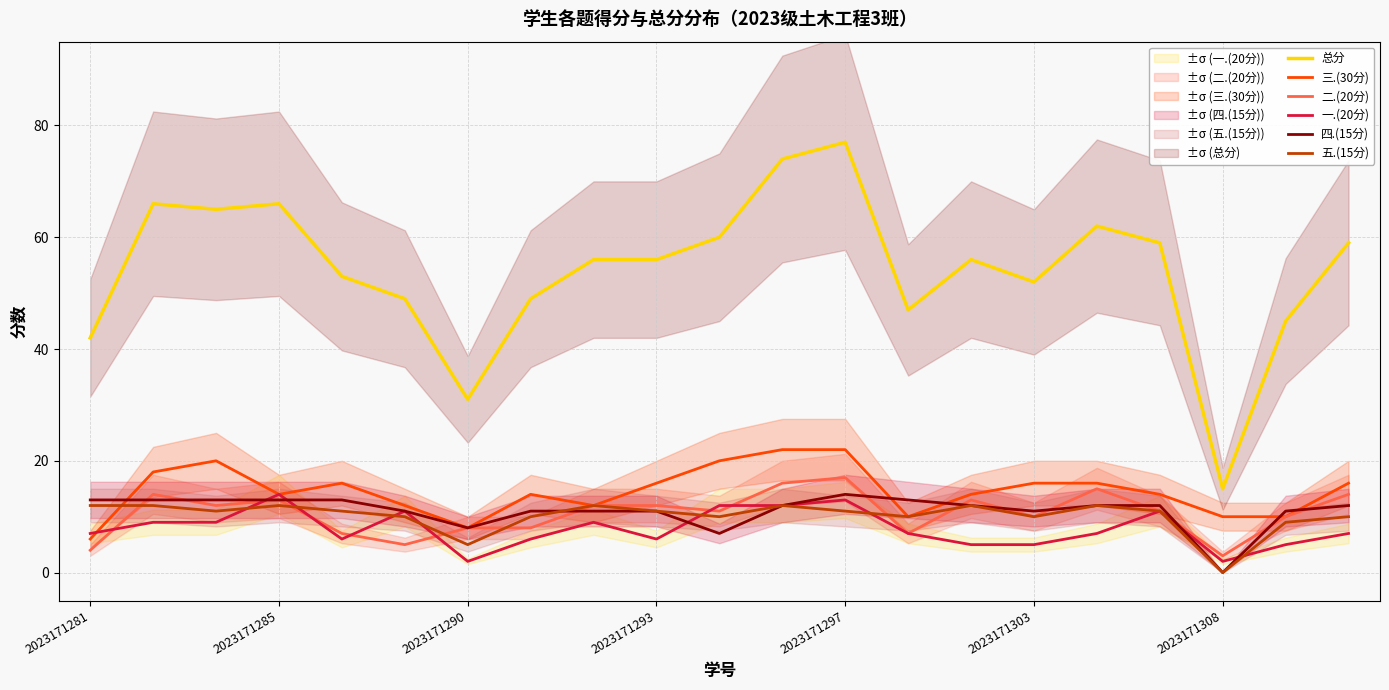

Which category has the lowest value in the 总分 series?

2023171308